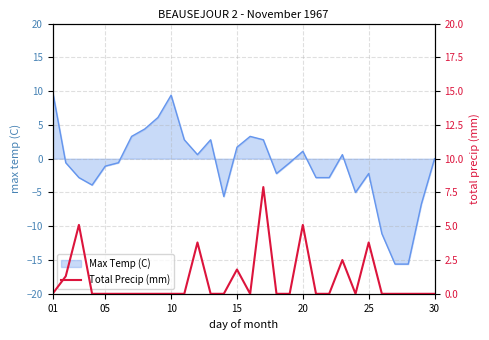

What is the lowest value of the Max Temp (C) series?

-15.6